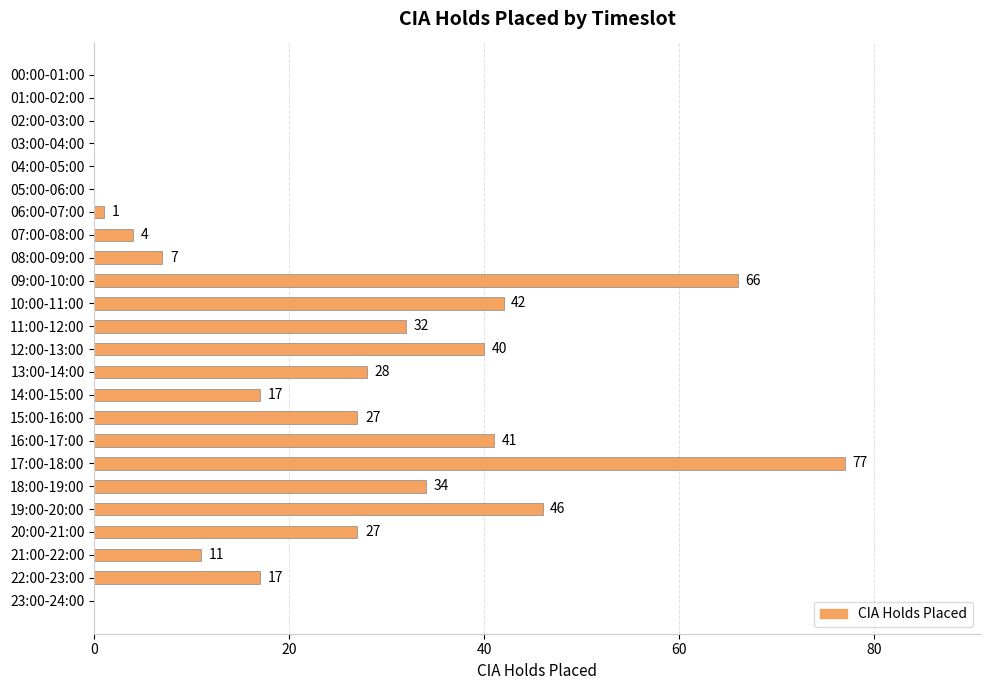

What is the sum of all values?

517